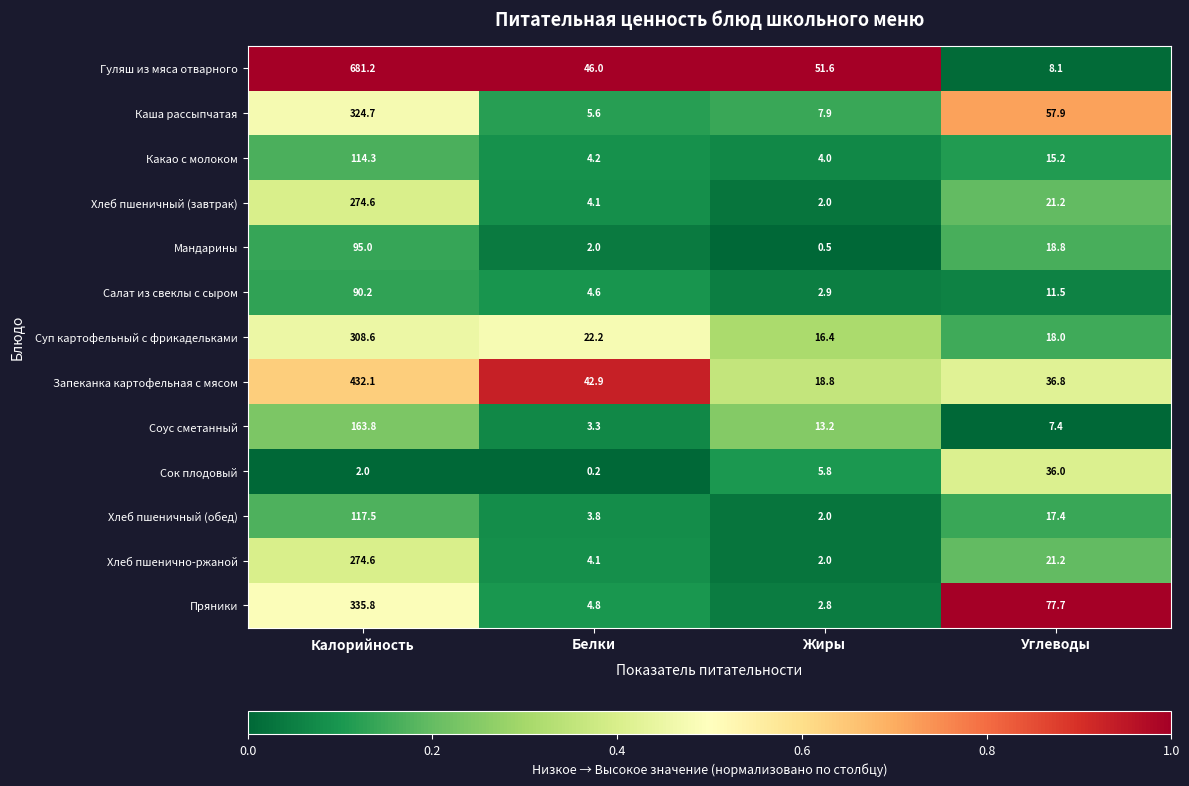

At which label does Соус сметанный reach its minimum?

Белки